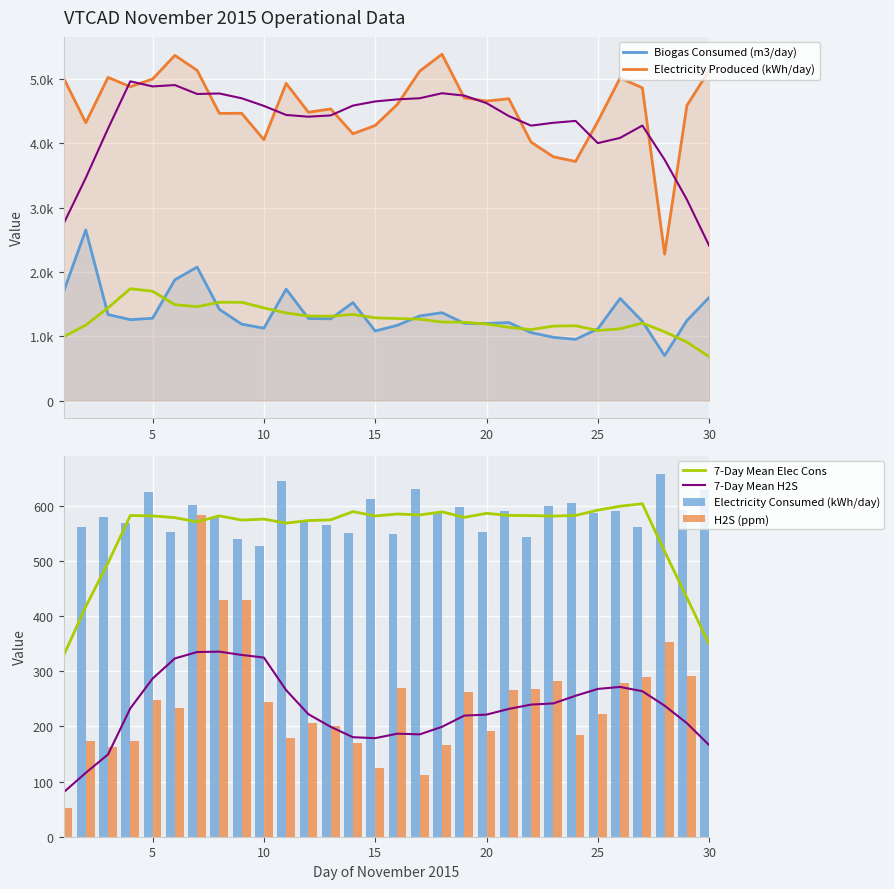

Reading right to left, list all the values displayed in this chart.

Biogas Consumed (m3/day): 30=1603.8	29=1244.3	28=699.0	27=1232.3	26=1588.8	25=1115.6	24=951.7	23=984.1	22=1057.6	21=1213.5	20=1199.0	19=1201.3	18=1366.6	17=1316.2	16=1171.1	15=1082.0	14=1524.3	13=1271.0	12=1276.9	11=1733.0	10=1125.7	9=1188.8	8=1418.7	7=2075.4	6=1877.7	5=1279.7	4=1258.4	3=1337.7	2=2653.0	1=1691.9
Electricity Consumed (kWh/day): 30=631.0	29=593.2	28=658.0	27=560.7	26=591.2	25=587.4	24=604.6	23=599.6	22=543.3	21=590.6	20=553.0	19=597.2	18=589.5	17=631.0	16=548.8	15=613.0	14=551.3	13=565.1	12=572.5	11=644.3	10=526.6	9=540.0	8=580.3	7=602.3	6=552.9	5=625.8	4=568.3	3=580.1	2=562.0	1=585.9
Electricity Produced (kWh/day): 30=5132.1	29=4586.7	28=2275.7	27=4861.5	26=5014.9	25=4339.1	24=3717.3	23=3789.6	22=4018.0	21=4692.0	20=4656.0	19=4706.0	18=5384.1	17=5121.8	16=4606.8	15=4276.0	14=4147.2	13=4533.6	12=4482.1	11=4930.4	10=4054.7	9=4466.4	8=4464.0	7=5133.8	6=5366.1	5=4998.3	4=4878.7	3=5023.6	2=4320.0	1=5015.4
H2S (ppm): 30=229.0	29=292.0	28=353.0	27=289.0	26=278.0	25=222.0	24=184.0	23=283.0	22=267.0	21=266.0	20=192.0	19=263.0	18=167.0	17=112.0	16=270.0	15=125.0	14=170.0	13=201.0	12=206.0	11=179.0	10=244.0	9=430.0	8=430.0	7=584.0	6=234.0	5=248.0	4=174.0	3=163.0	2=174.0	1=52.0